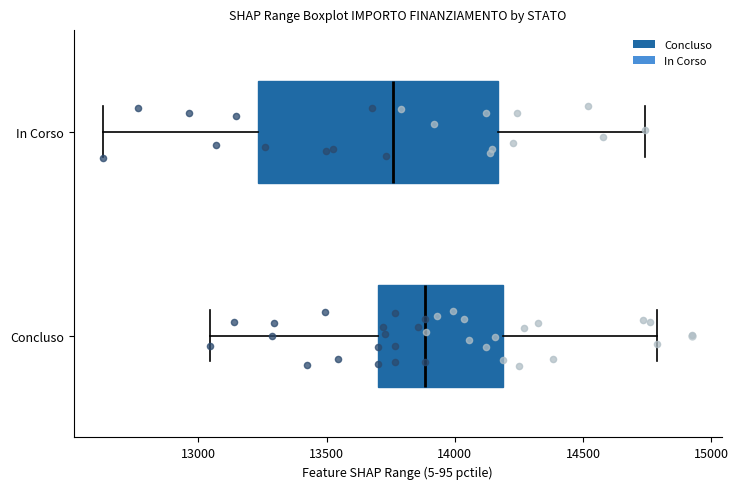

Which box has the furthest to the right median line?

Concluso